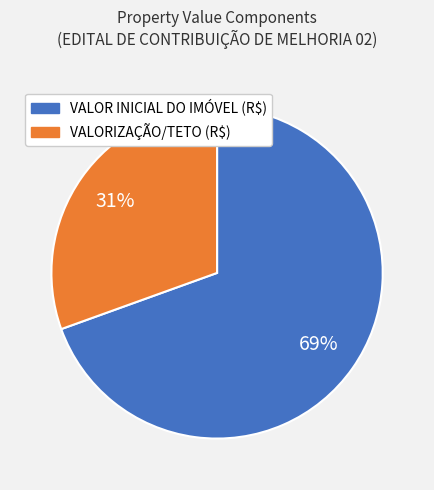

Does any single category account for the majority?

Yes